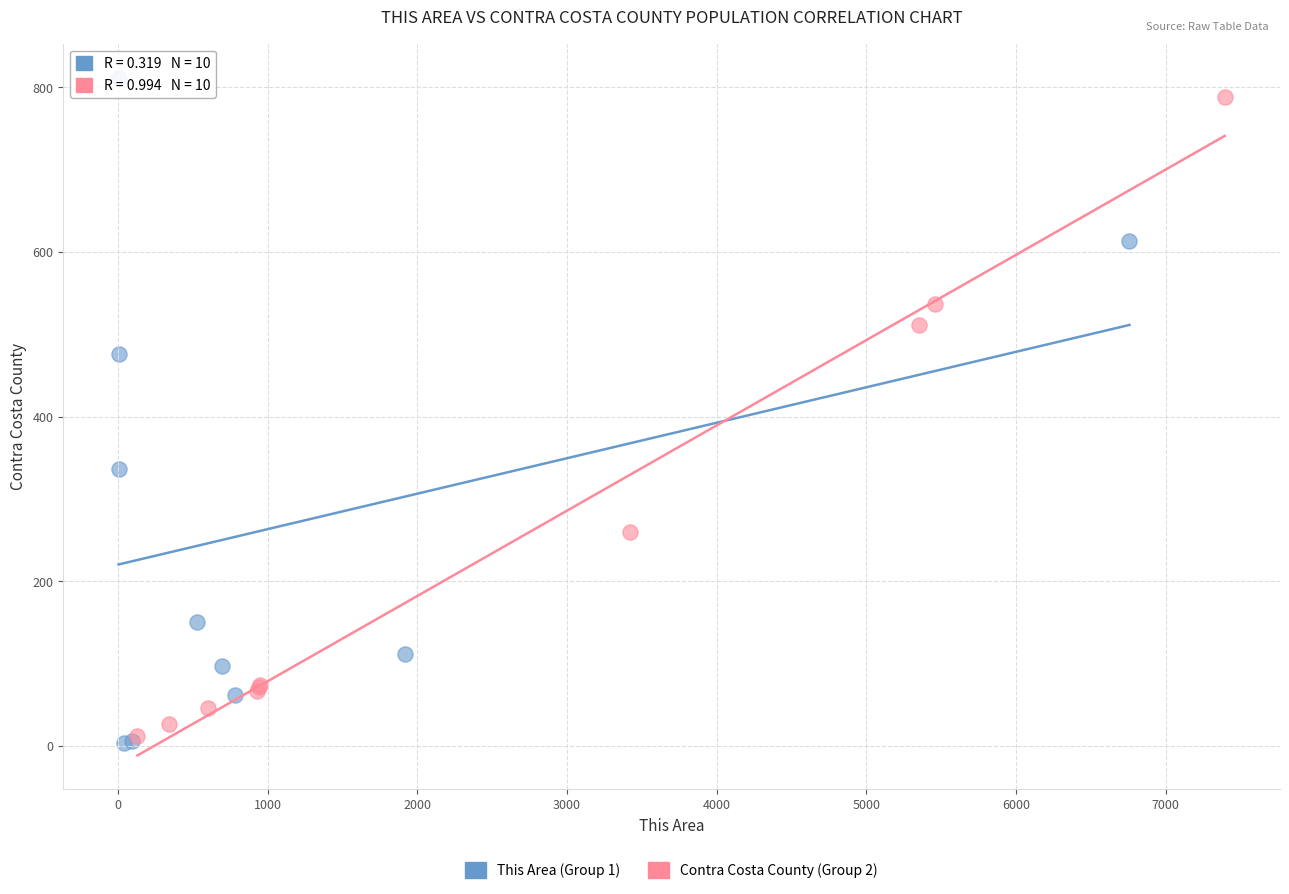

Which series reaches the minimum Y coordinate?

This Area (Group 1)